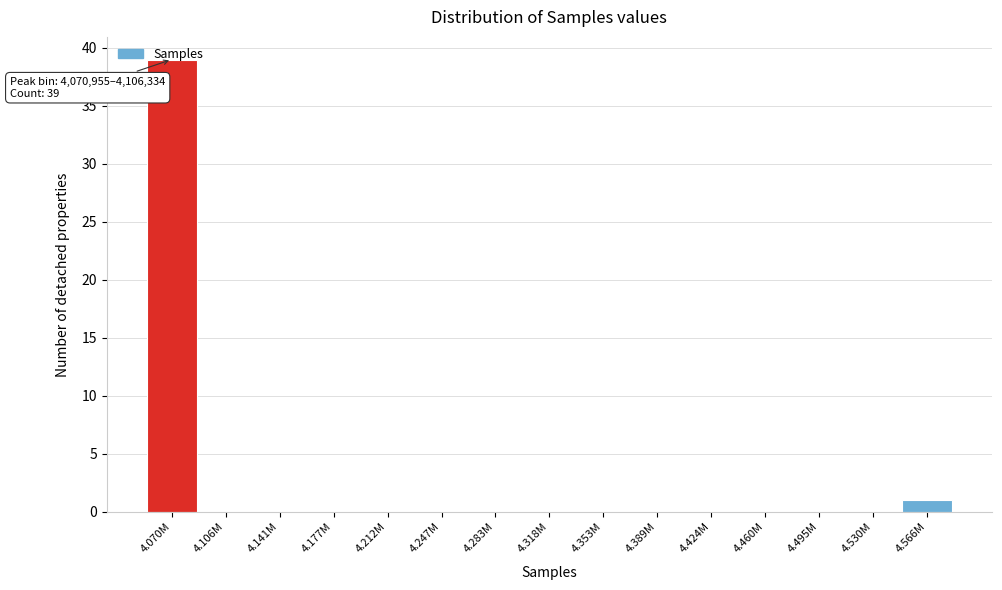

At which label is the value closest to 19?

4.566M